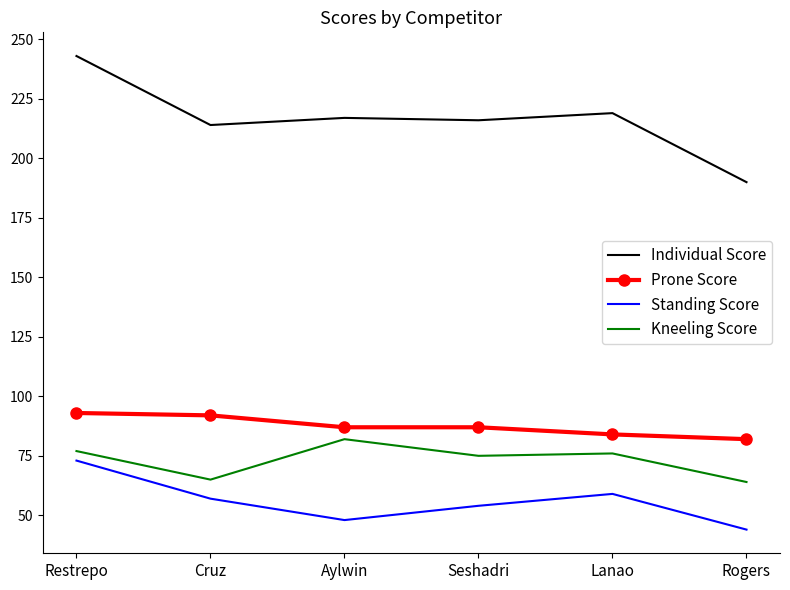

Reading left to right, transcribe all the data shown in this chart.

Individual Score: 243	214	217	216	219	190
Prone Score: 93	92	87	87	84	82
Standing Score: 73	57	48	54	59	44
Kneeling Score: 77	65	82	75	76	64